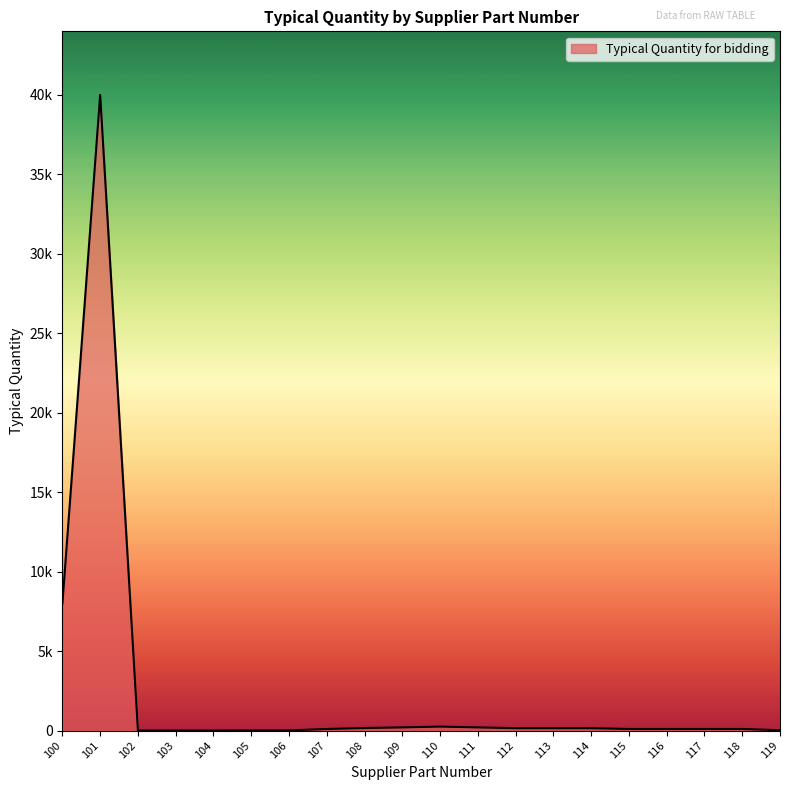

List the labels in order of value, largest first.

101, 100, 110, 109, 111, 108, 112, 113, 114, 107, 115, 116, 117, 118, 119, 105, 106, 102, 103, 104